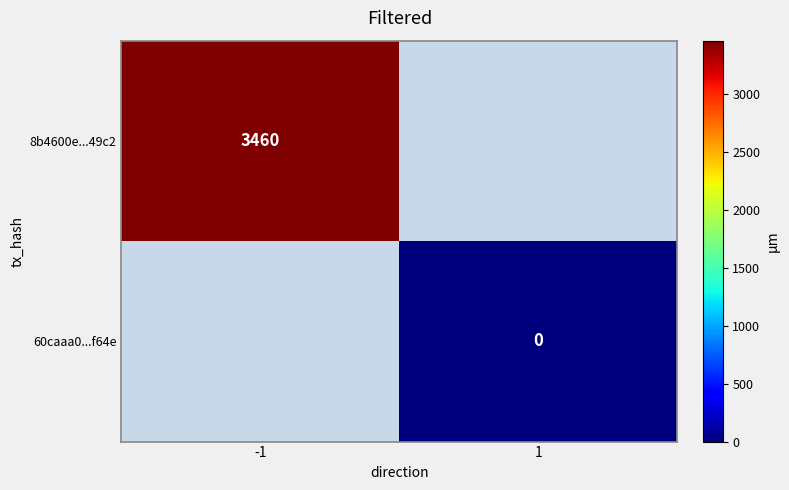

Is it true that 8b4600e...49c2 equals 6204 at -1?

False